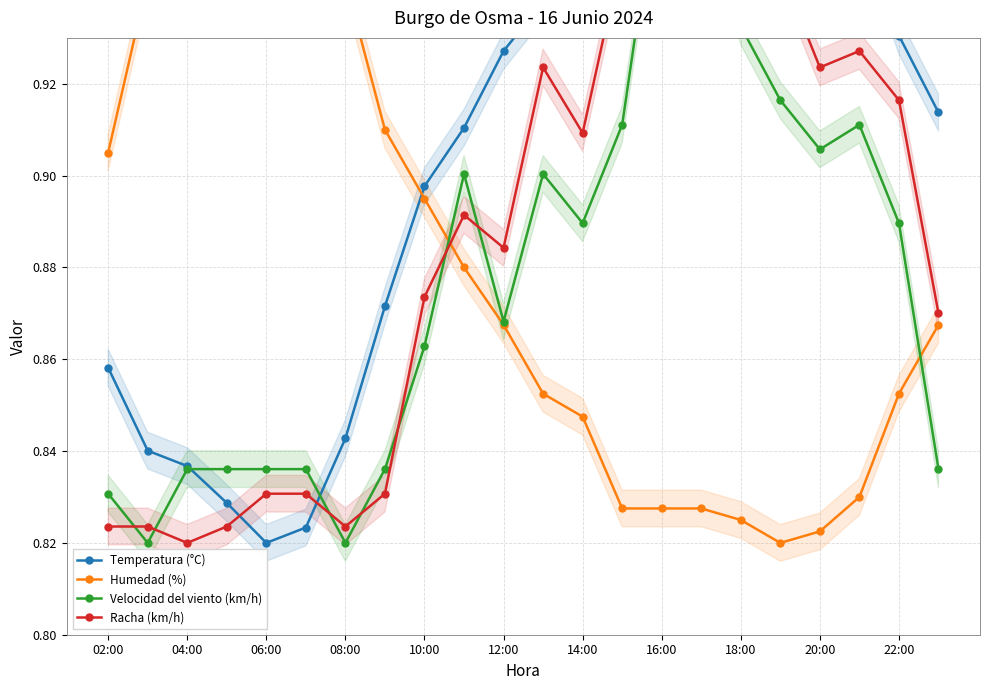

What is the total value across all series at 08:00?

3.4